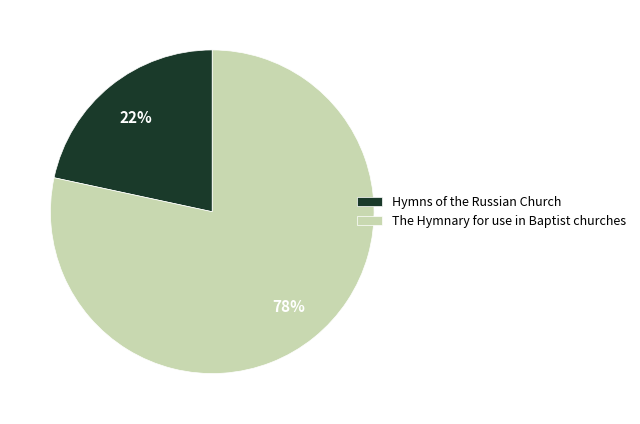

True or false: The Hymnary for use in Baptist churches accounts for 78% of the total.

True